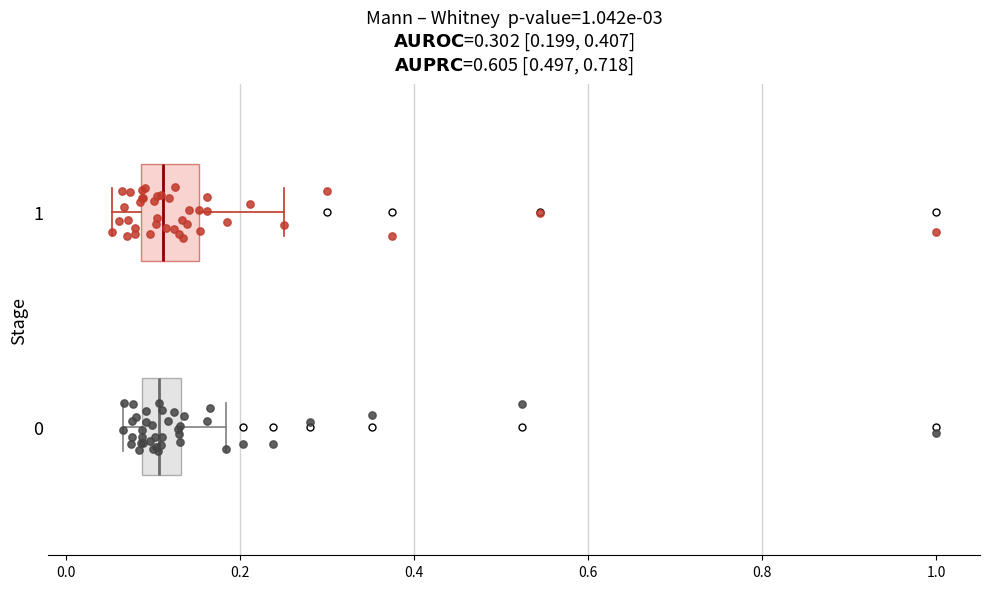

Comparing the boxes themselves (not the whiskers), which one is the widest?

1